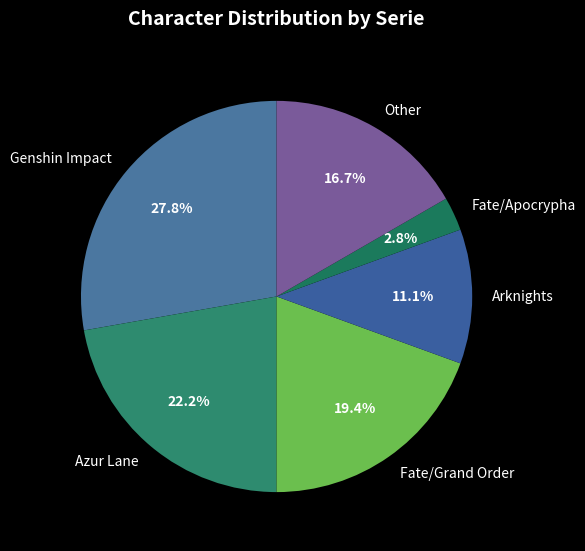

Is there a majority slice in this chart?

No